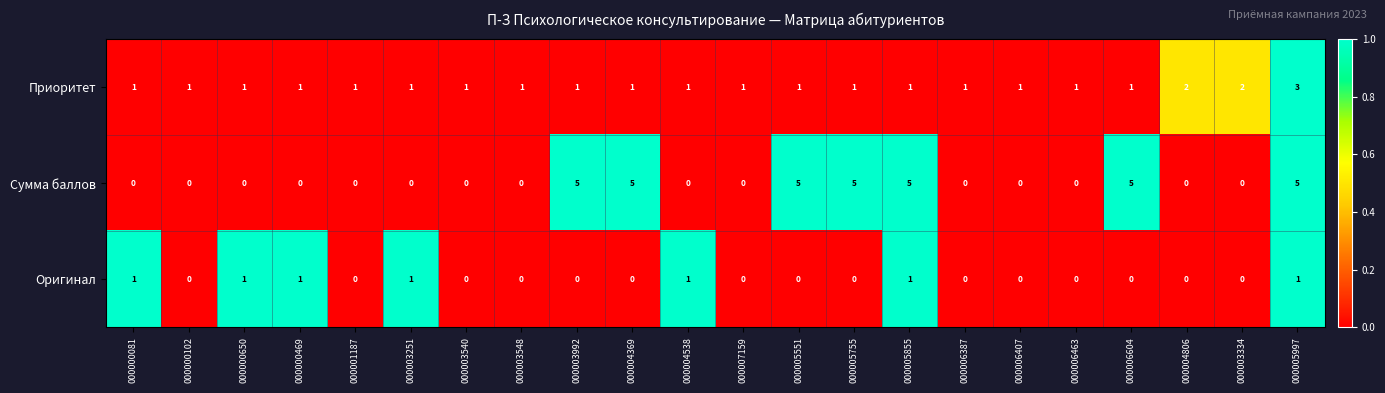

The value of Приоритет at 000003251 is 1. True or false?

True